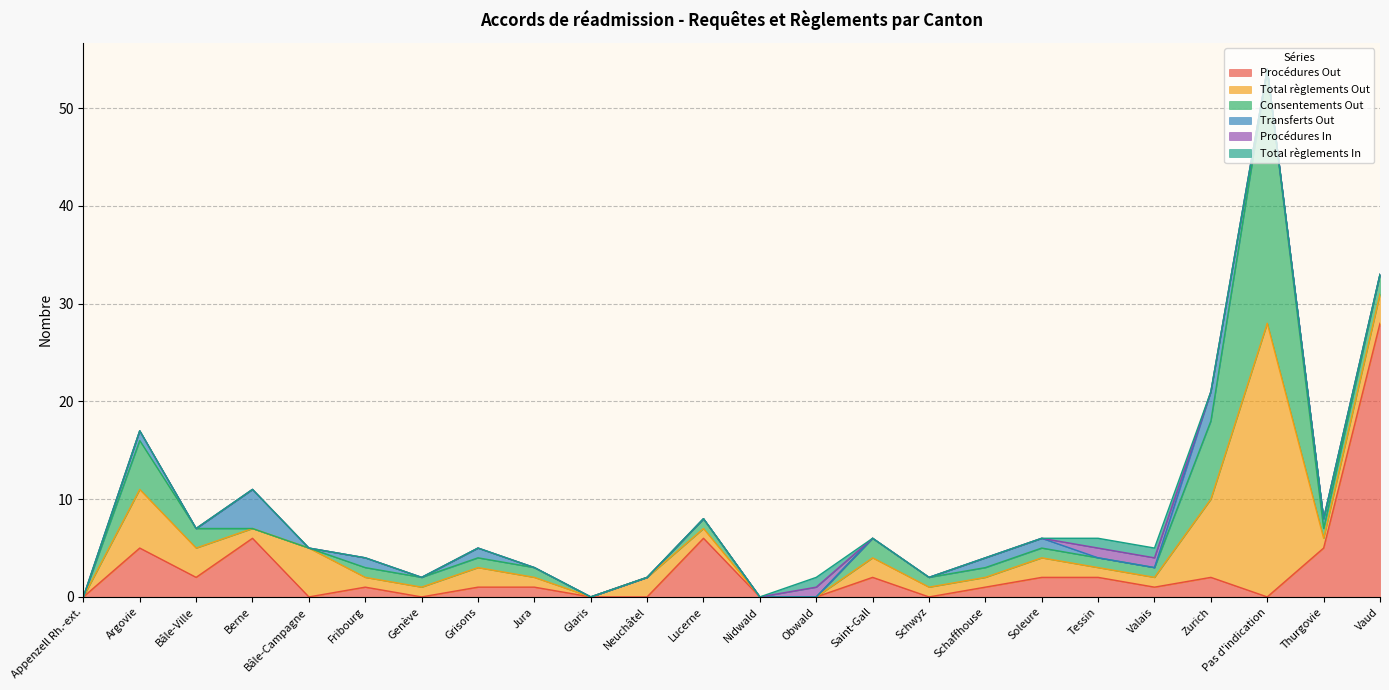

At which label does Procédures In reach its minimum?

Appenzell Rh.-ext.